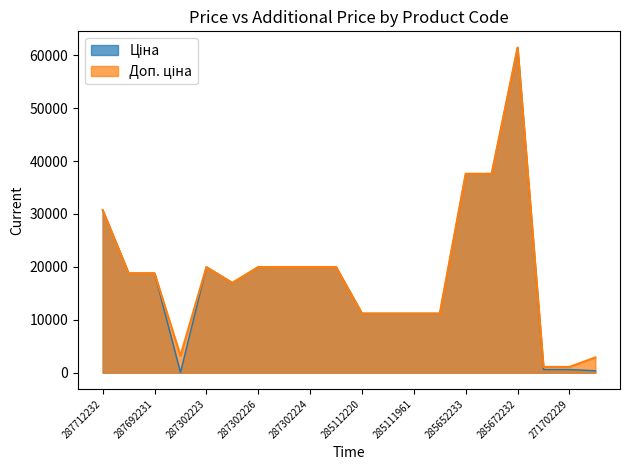

True or false: Доп. ціна and Ціна cross at least once.

False